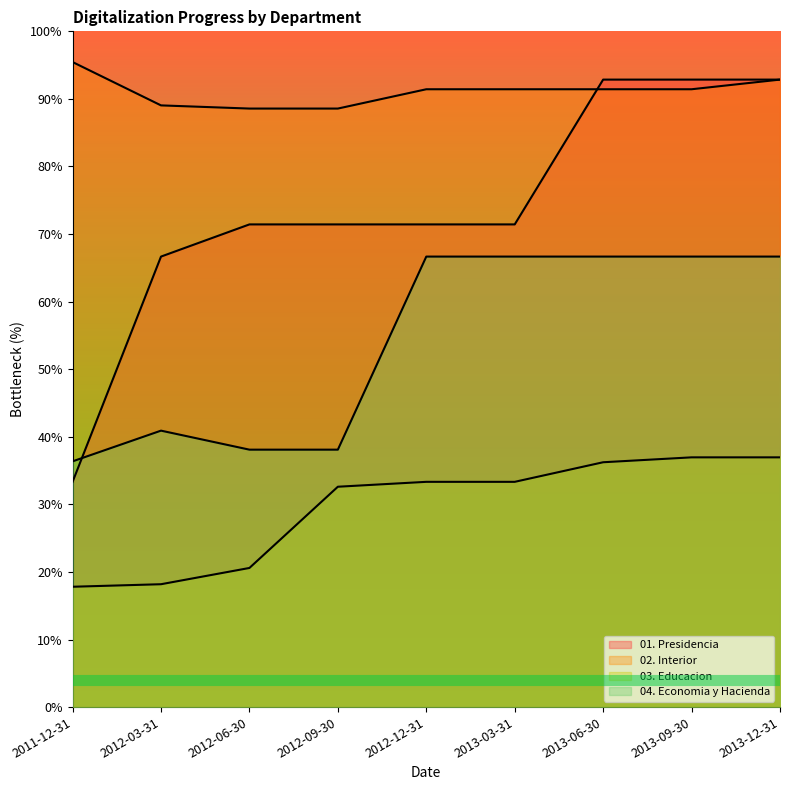

What is the sum of all 03. Educacion values?

2.7